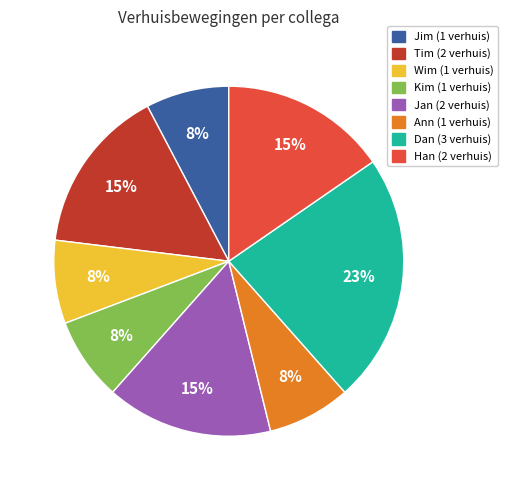

Is there any slice that represents more than half of the pie?

No